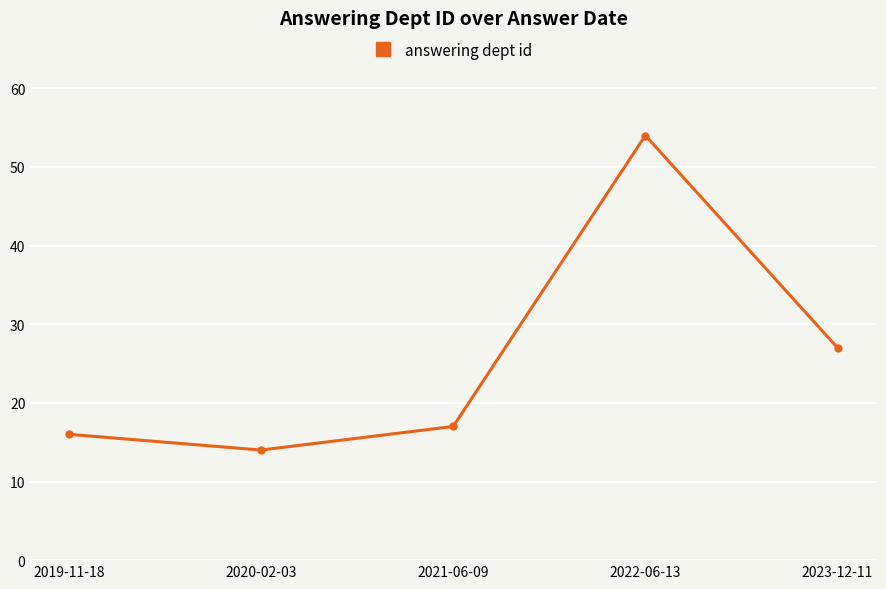

Is it true that the value at 2023-12-11 is 40?

False